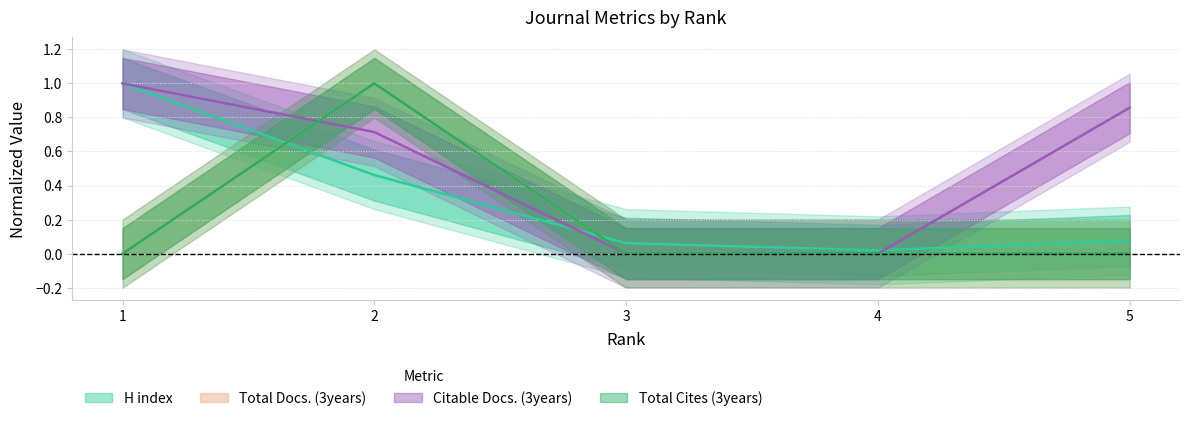

Is it true that Citable Docs. (3years) equals 0.0 at 3?

True